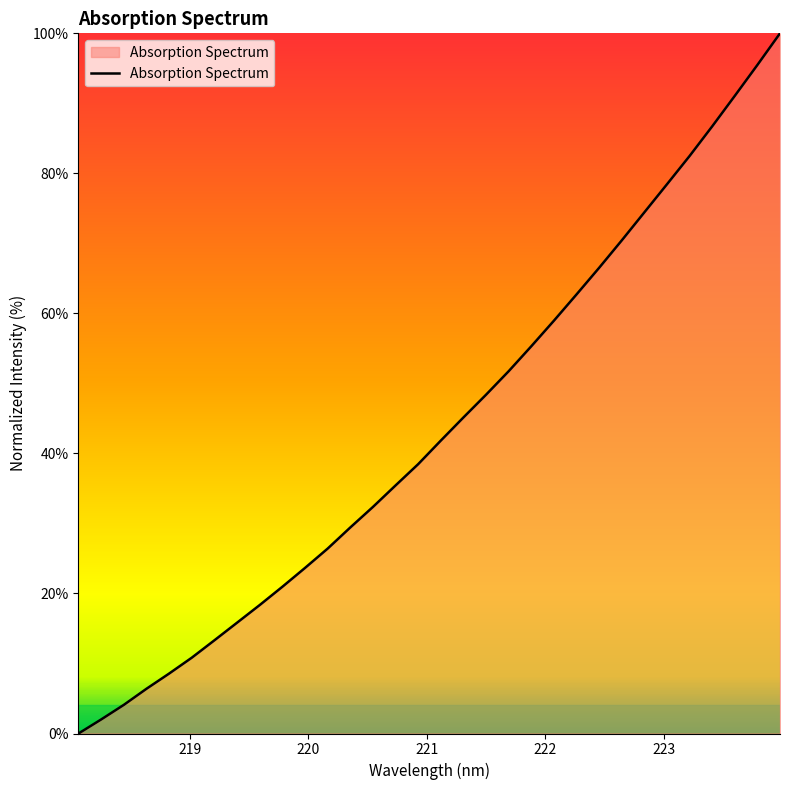

What is the difference between the maximum and minimum values?

100.0